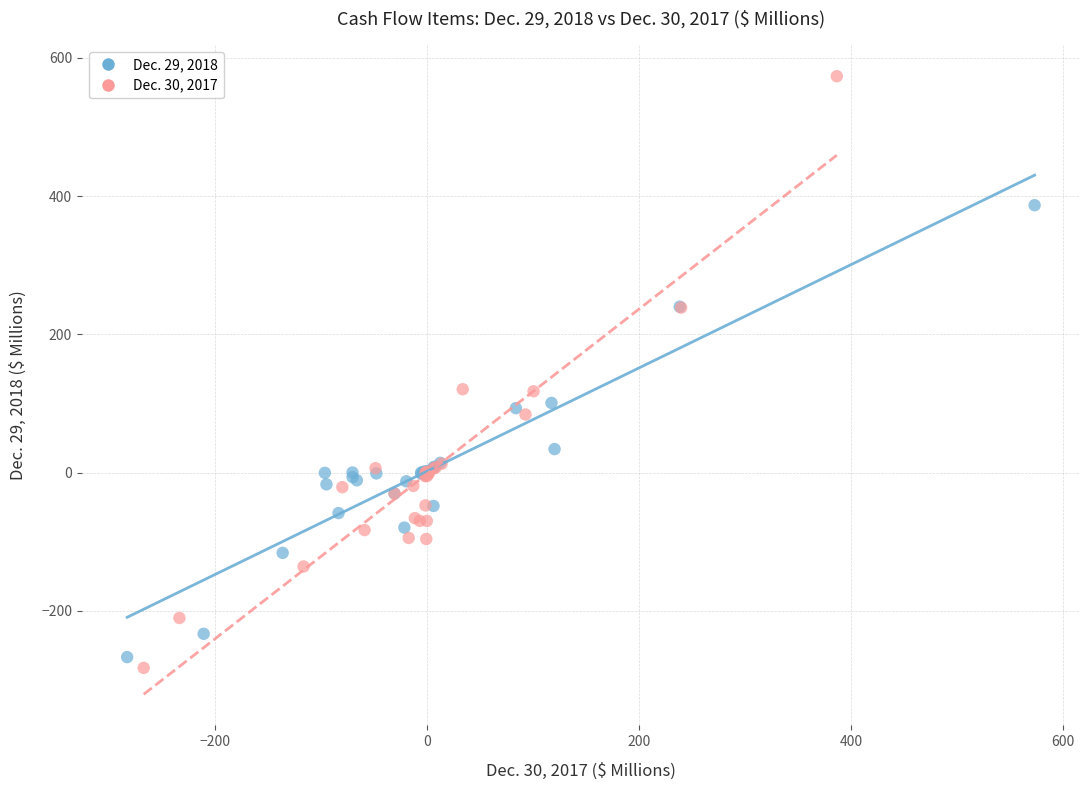

Which series has the largest Y range (max minus min)?

Dec. 30, 2017